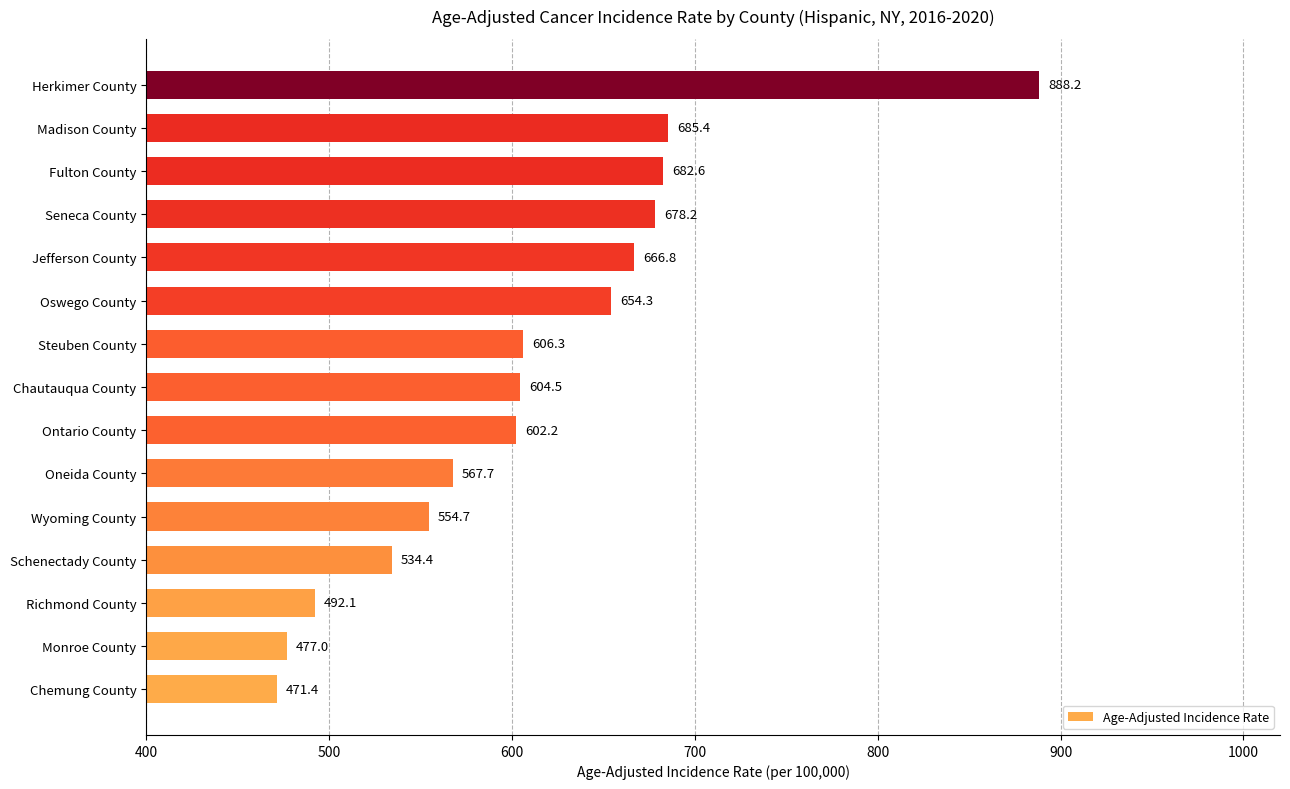

Rank the categories by value from highest to lowest.

Herkimer County, Madison County, Fulton County, Seneca County, Jefferson County, Oswego County, Steuben County, Chautauqua County, Ontario County, Oneida County, Wyoming County, Schenectady County, Richmond County, Monroe County, Chemung County